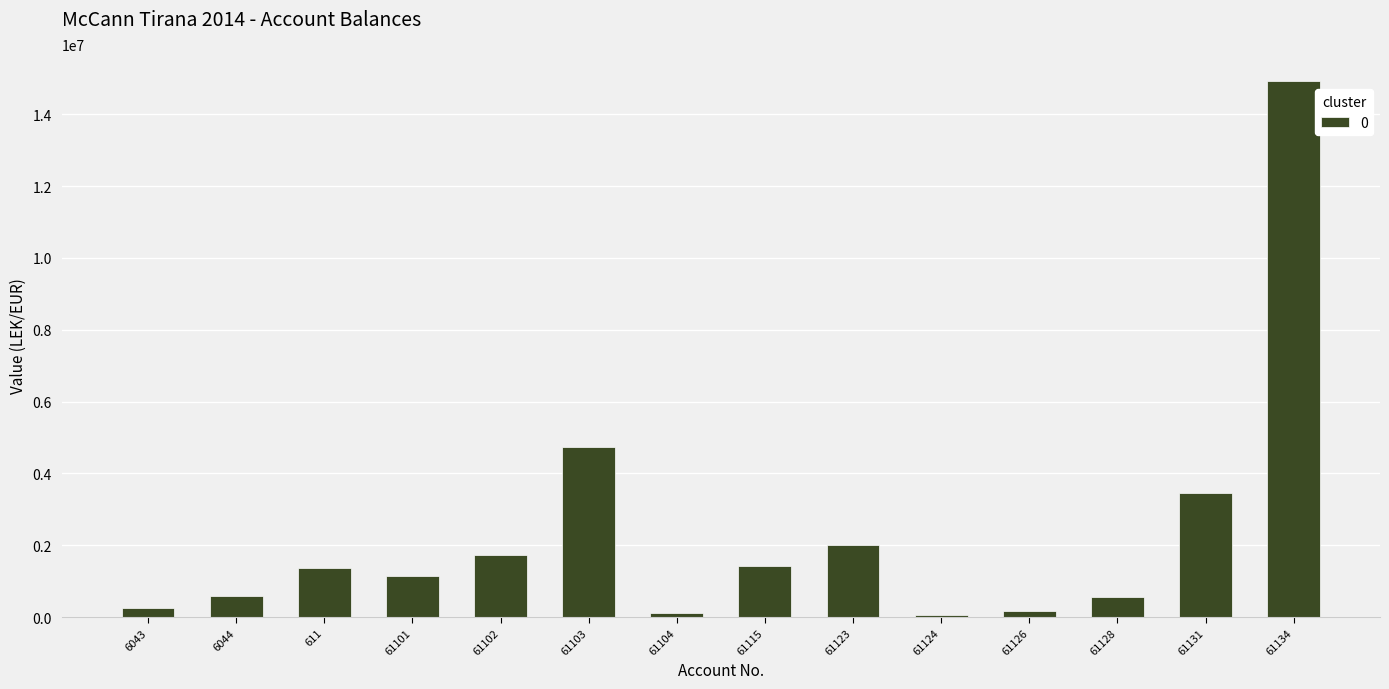

Is it true that the value at 61115 is 1434003.2?

True